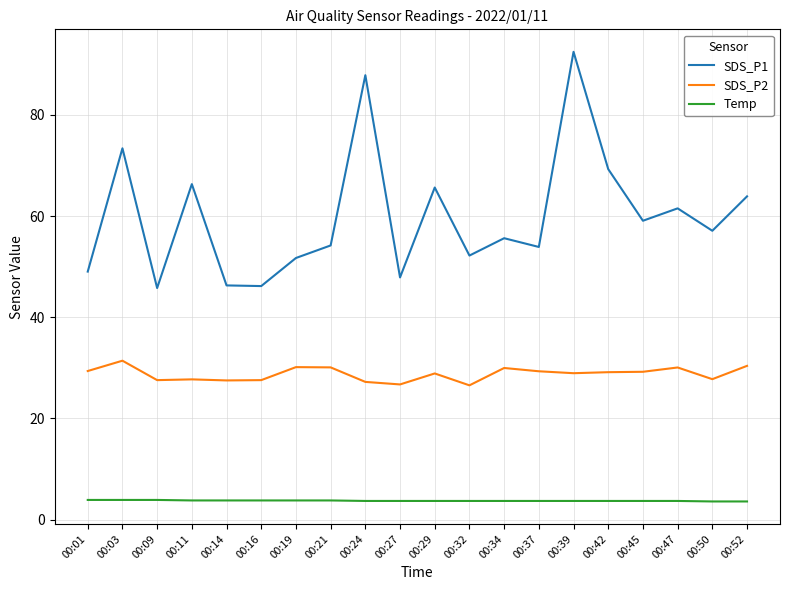

True or false: SDS_P1 and SDS_P2 cross at least once.

False